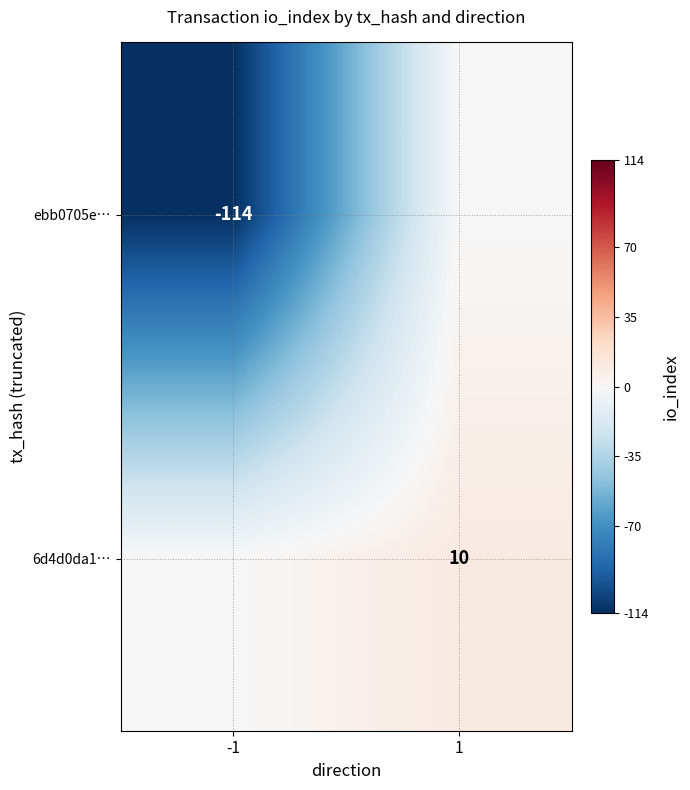

True or false: 6d4d0da1… has a value of 10 at 1.

True